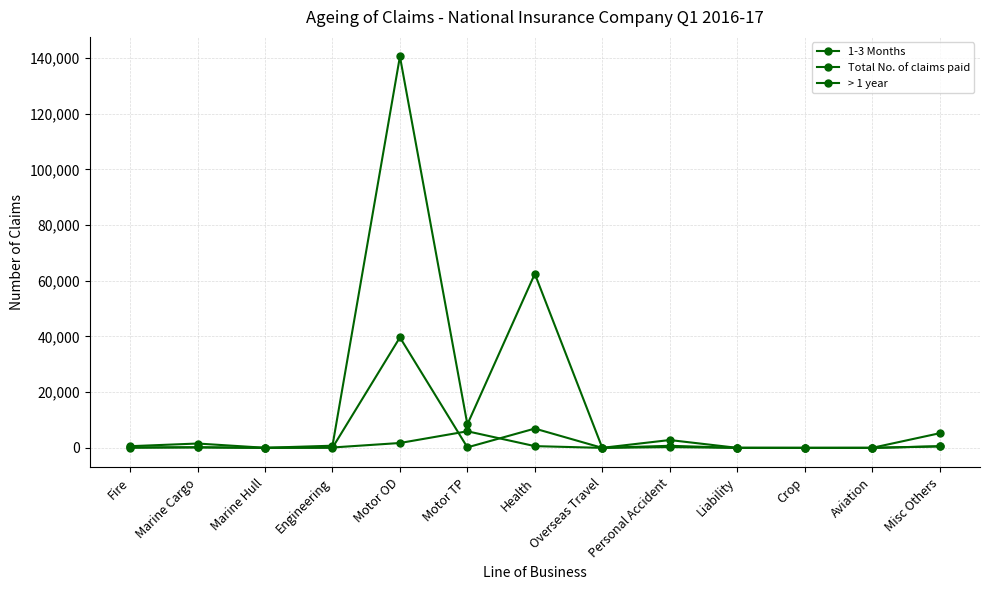

How many lines are shown in the chart?

3